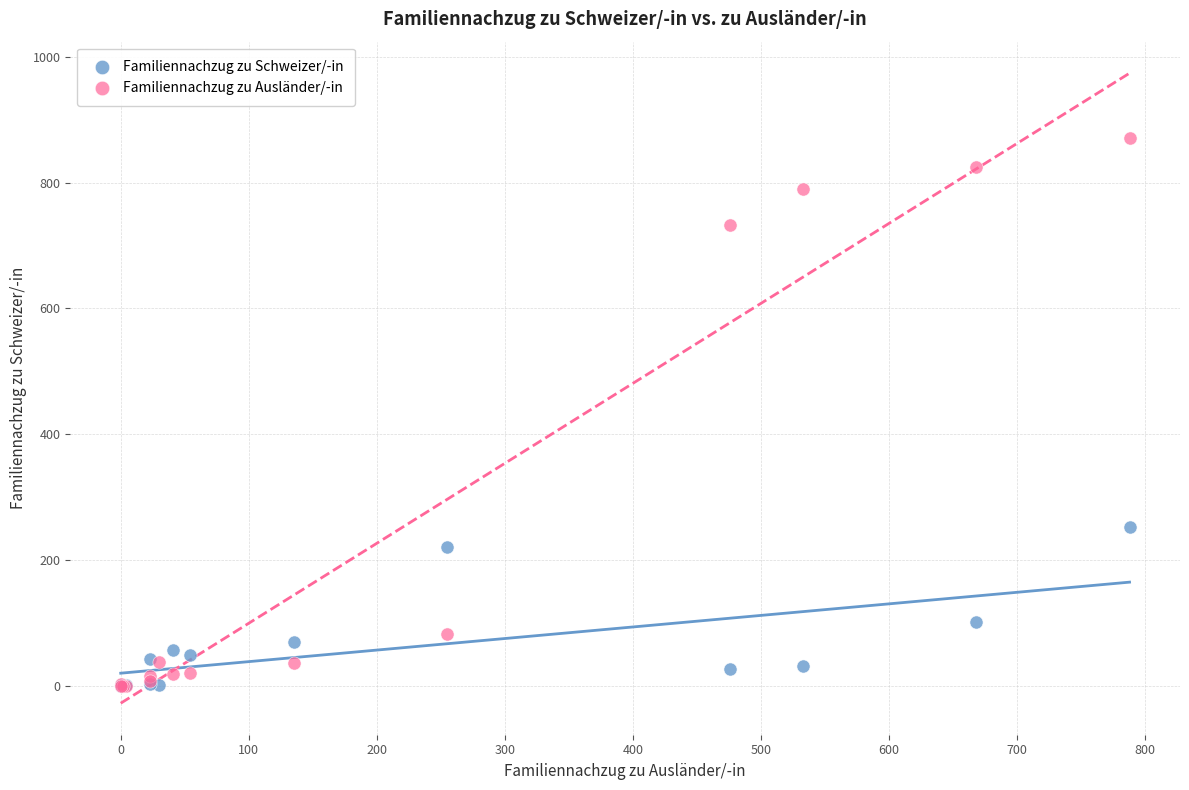

Across all series, what Y value is closest to 435?

252